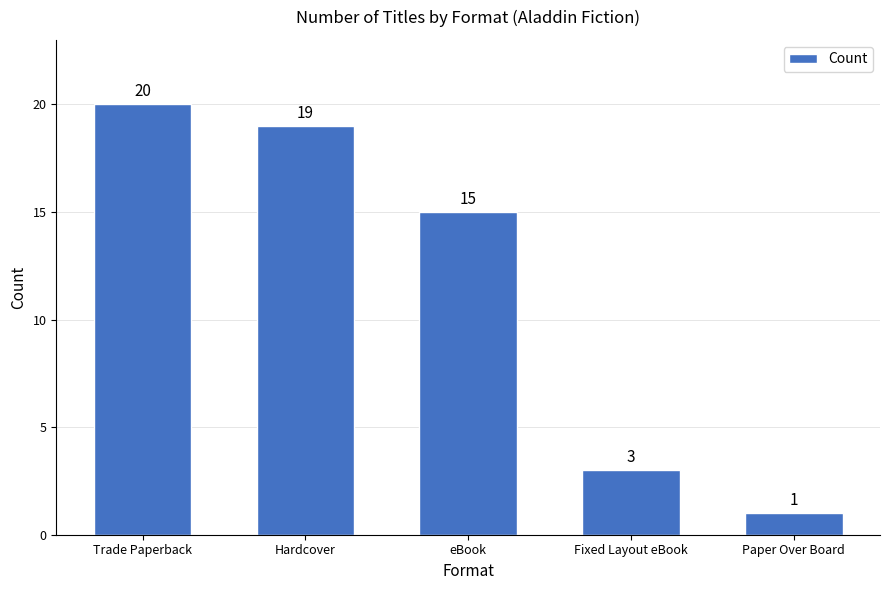

Reading left to right, extract all data points from this chart.

20	19	15	3	1